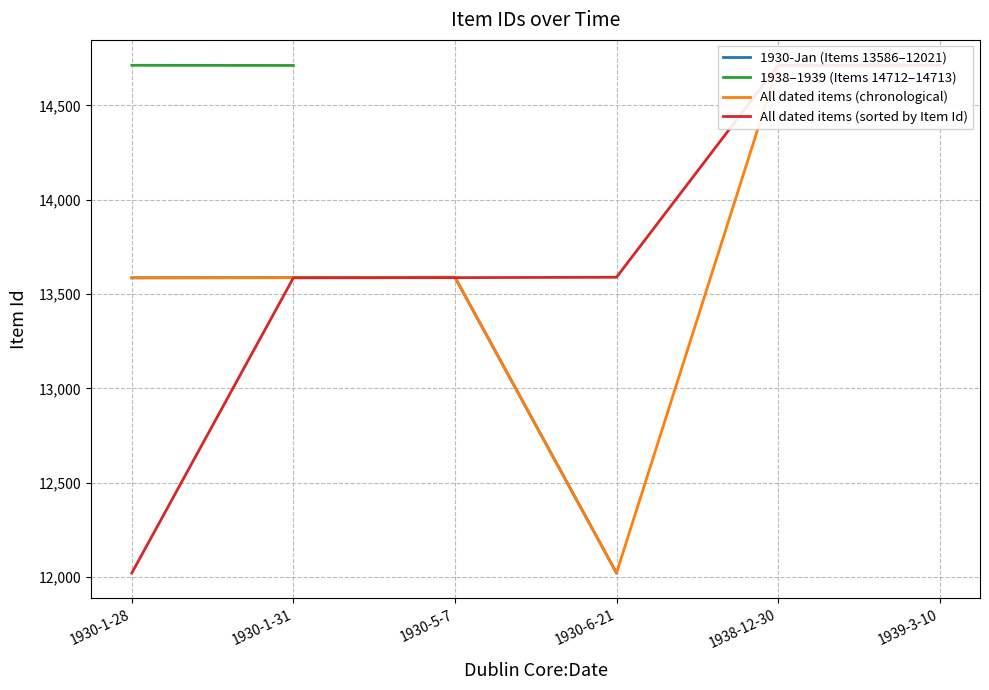

What is the label of the 1st point from the left?

1930-1-28